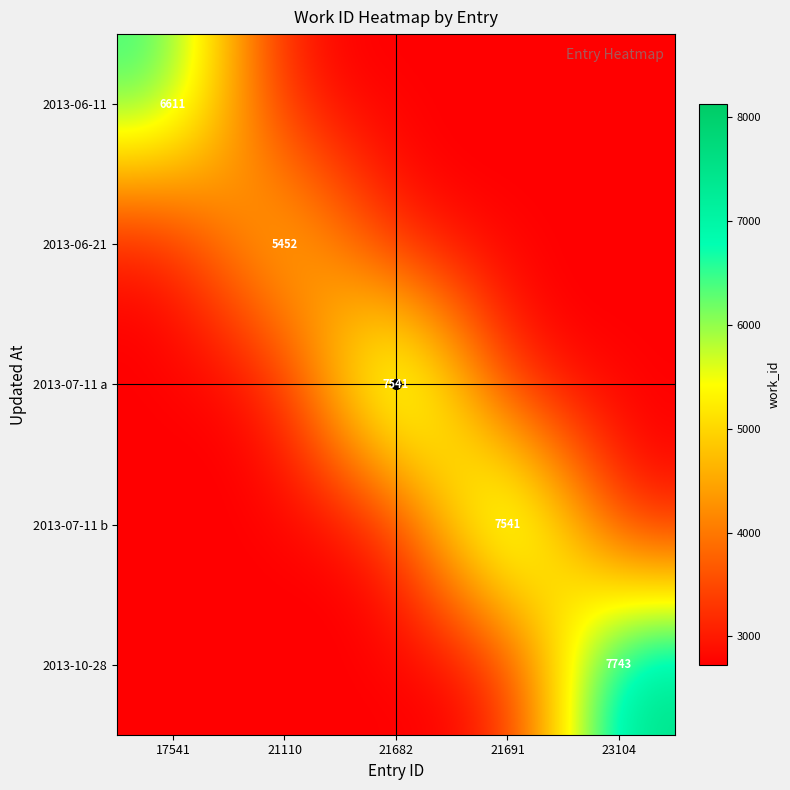

The 2013-10-28 series shows 2726 at 17541. True or false?

True